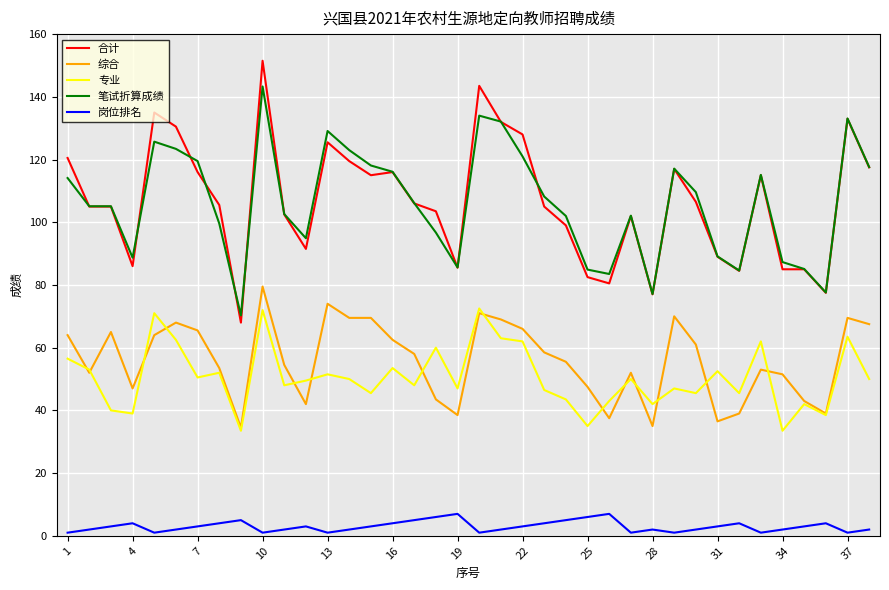

True or false: 笔试折算成绩 and 综合 cross at least once.

False